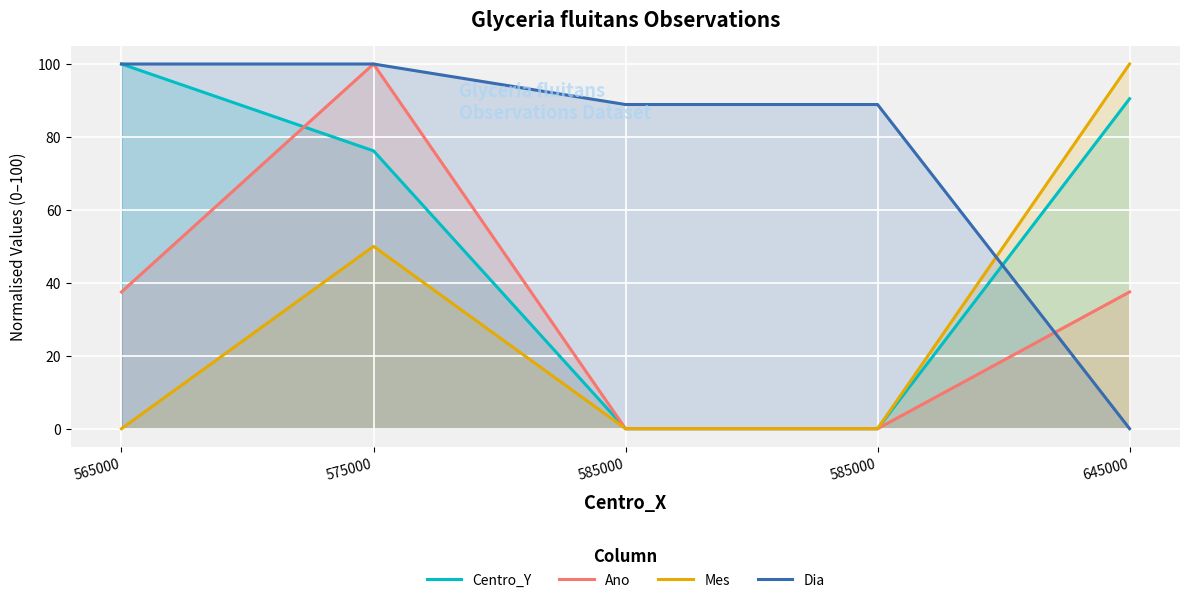

Rank the series at 575000 from lowest to highest value.

Mes, Centro_Y, Ano, Dia